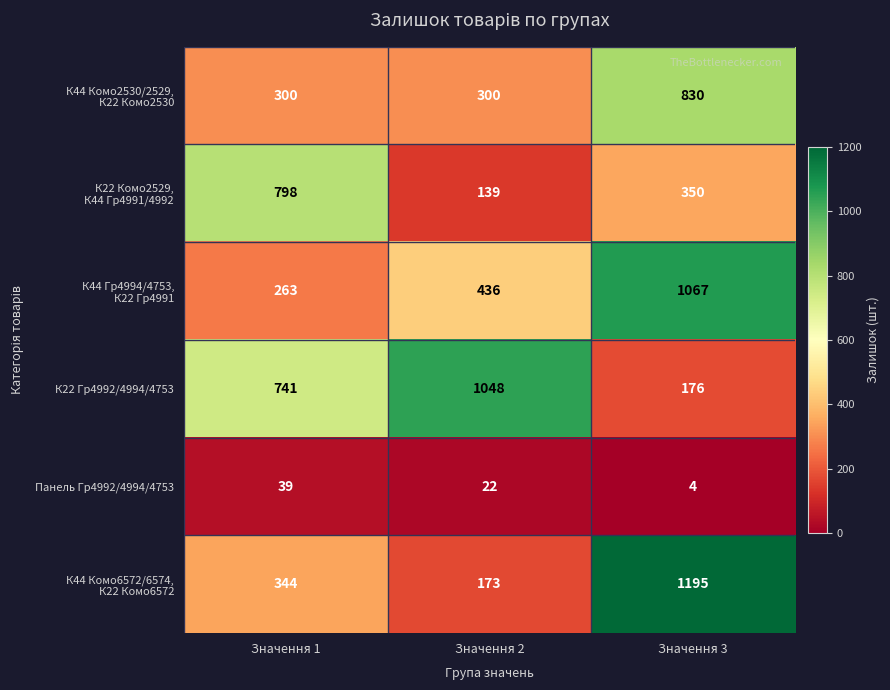

What is the difference between the highest and lowest values at Значення 2?

1026